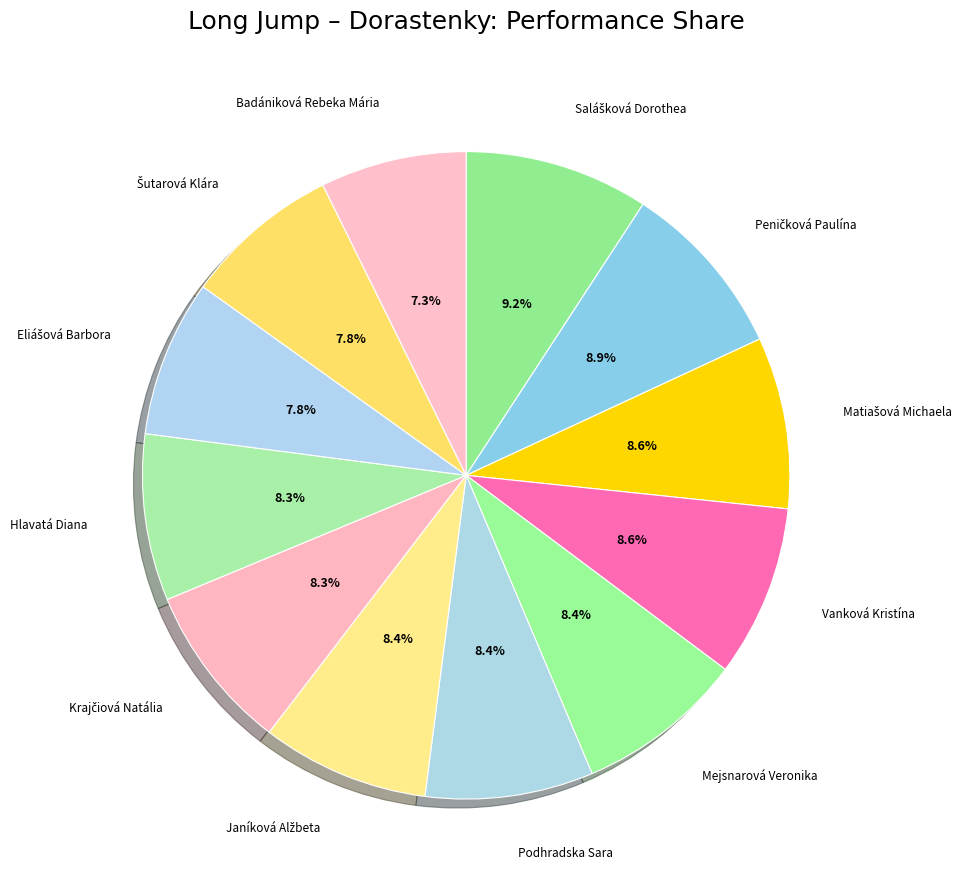

Count the number of slices in the pie.

12